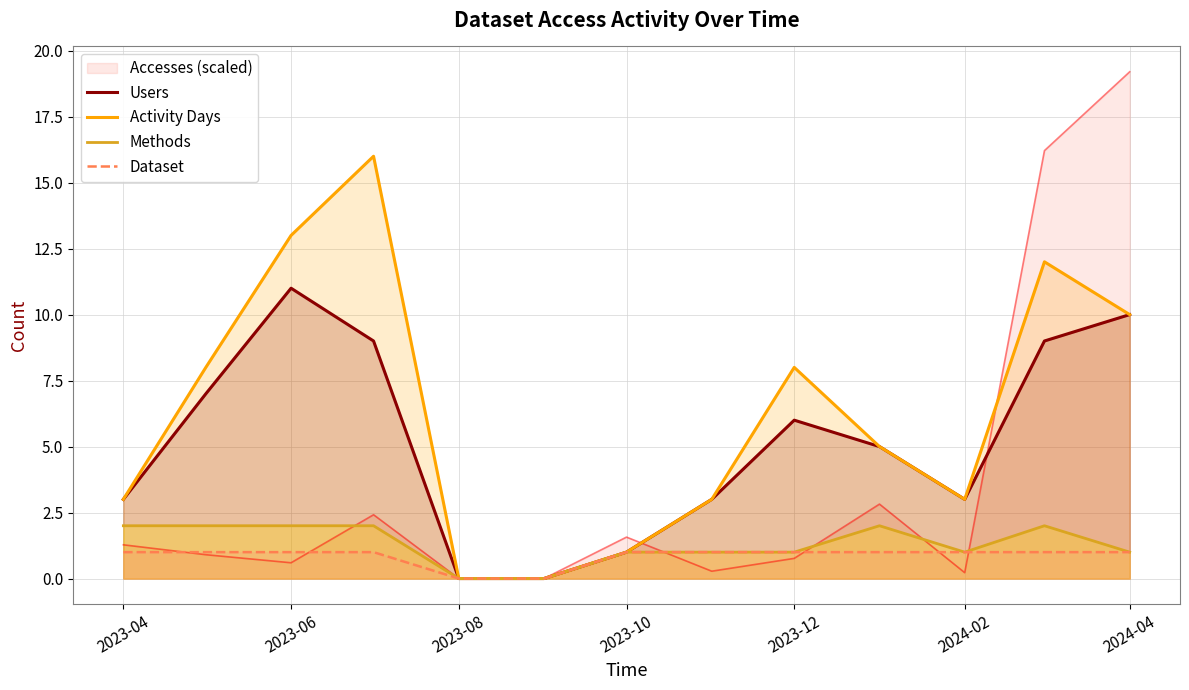

What is the total value across all series at 2024-04?

41.2